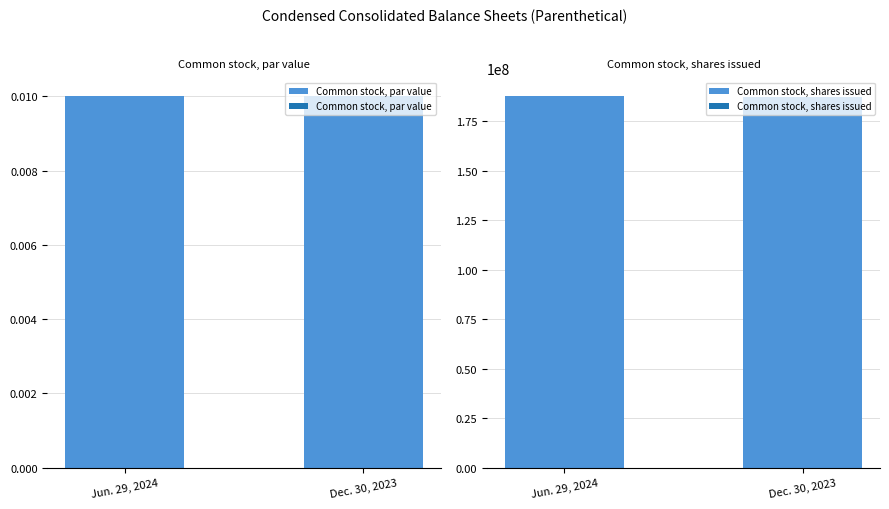

Reading left to right, transcribe all the data shown in this chart.

Common stock, par value: 0.0	0.0
Common stock, shares issued: 187700000.0	187100000.0